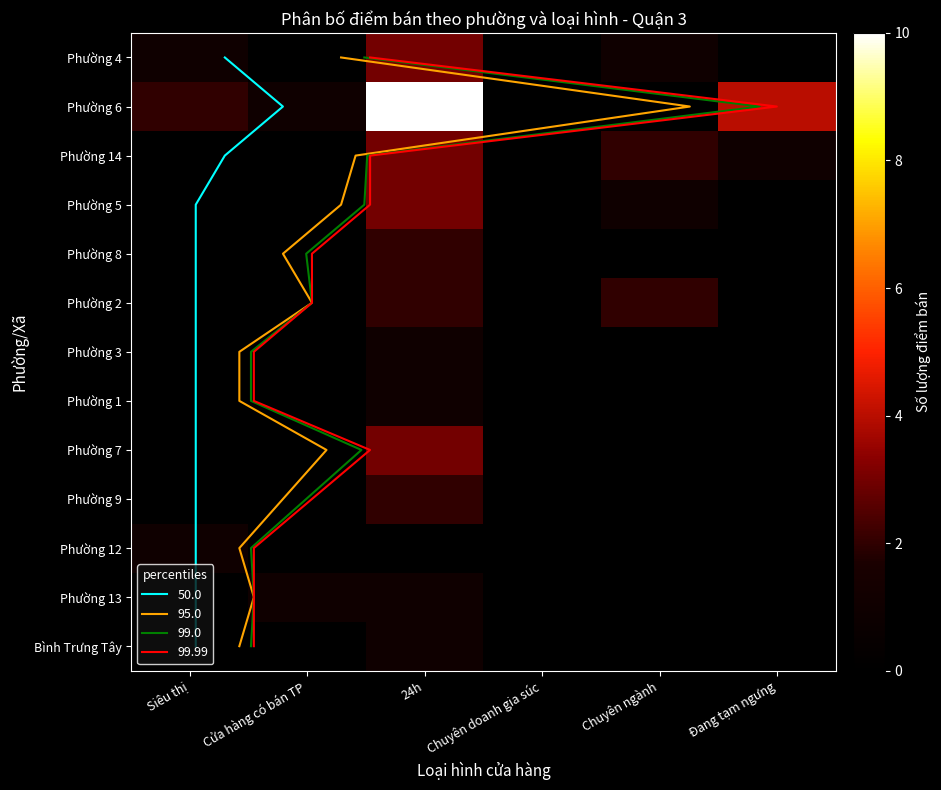

Rank the categories by Phường 6 value from lowest to highest.

Chuyên doanh gia súc, Chuyên ngành, Cửa hàng có bán TP, Siêu thị, Đang tạm ngưng, 24h